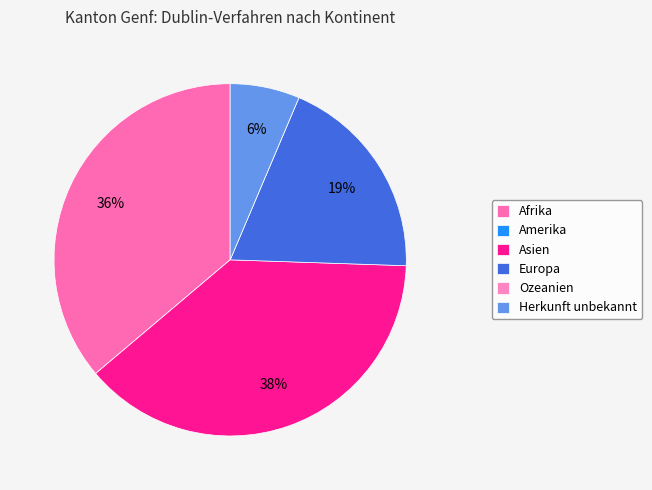

Is Afrika the majority of the pie?

No